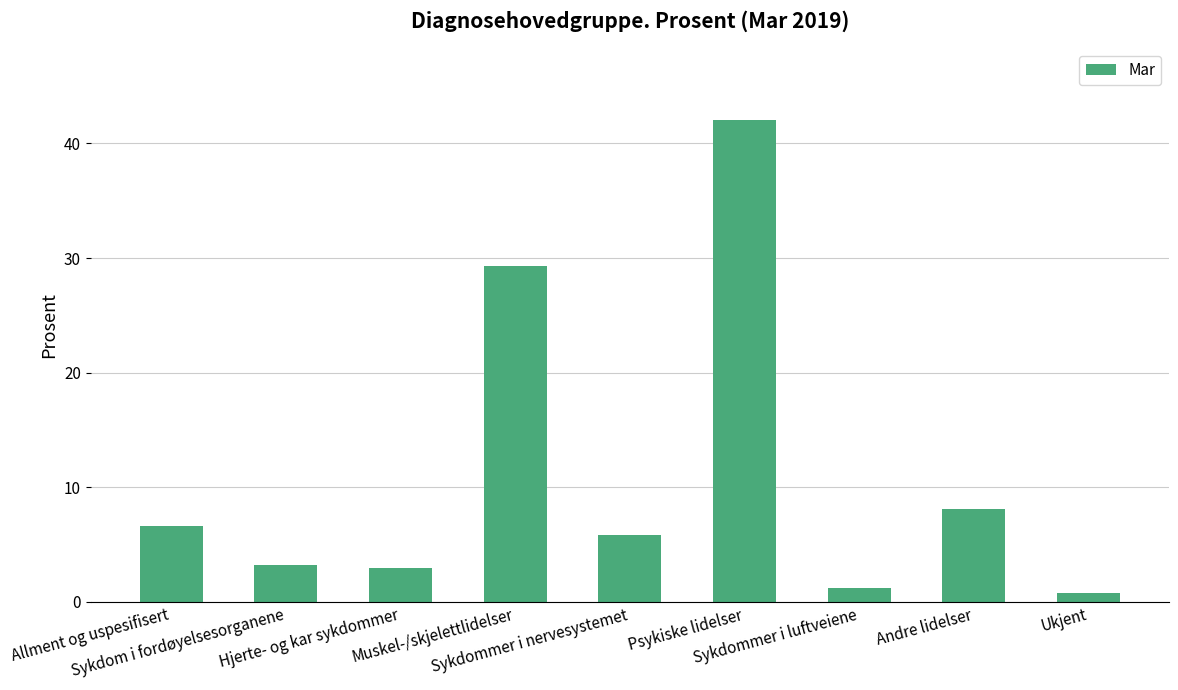

How many data points does each series have?

9